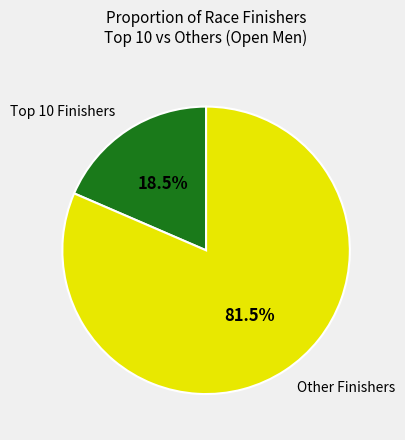

What is the smallest slice in the pie chart?

Top 10 Finishers